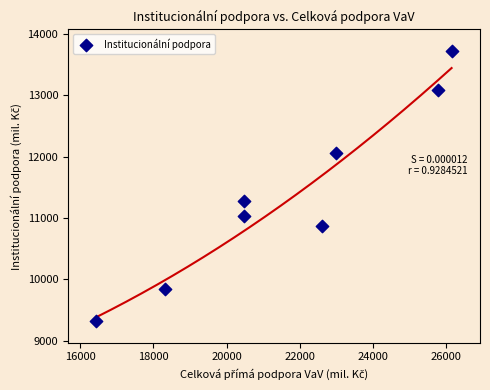

What Y value in the scatter plot is closest to 11518?

11276.3